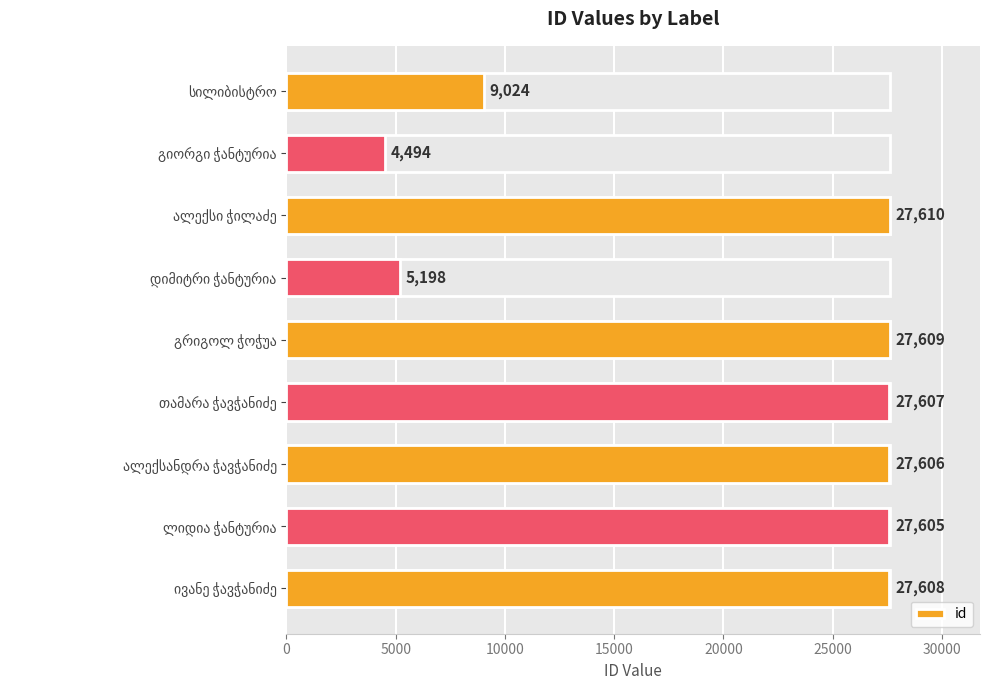

The chart shows a value of 27608 at ივანე ჭავჭანიძე. True or false?

True